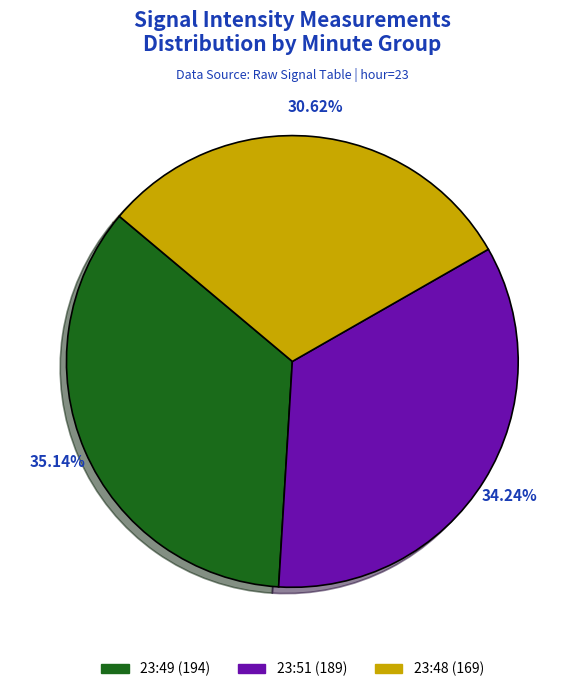

Does any single category account for the majority?

No